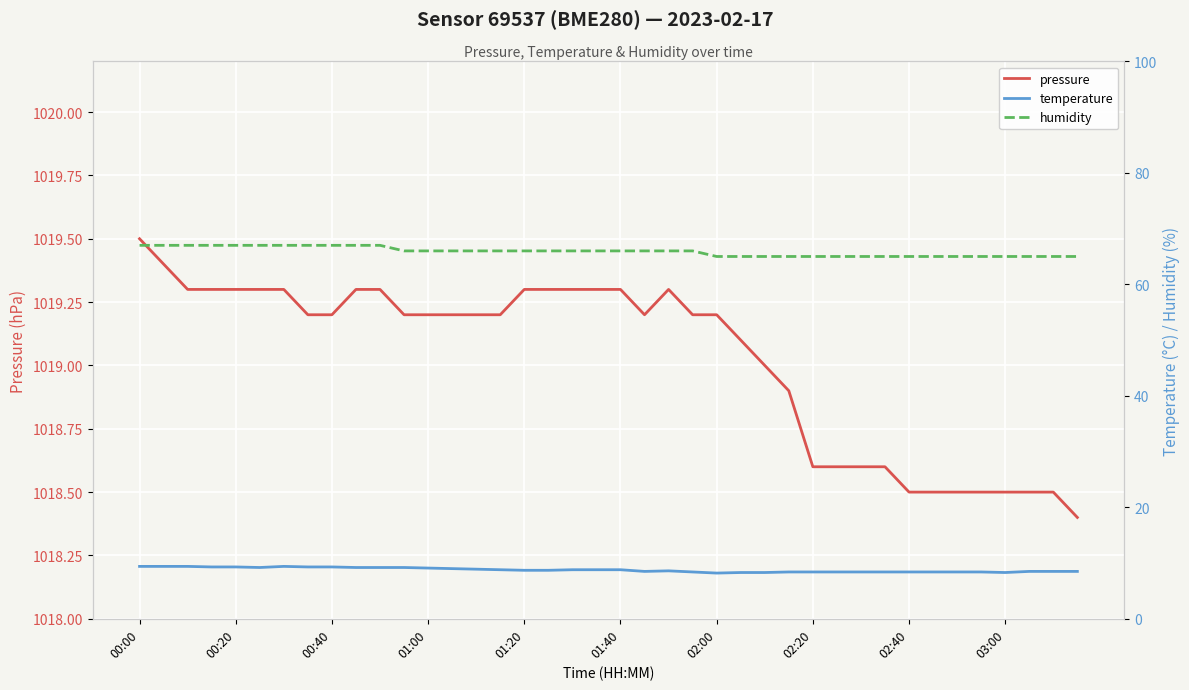

Which series has the largest total across all categories?

pressure